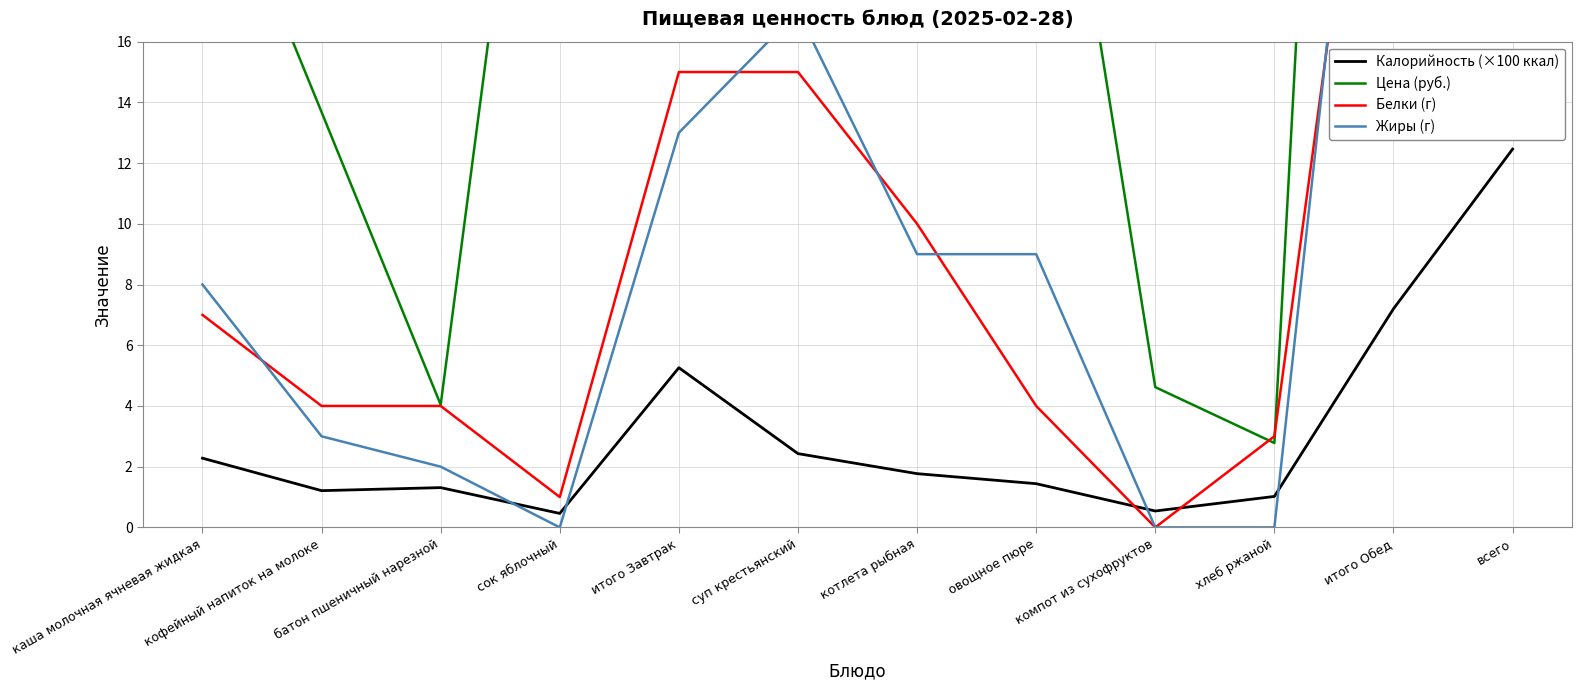

At how many categories does at least one series exceed 146?

1